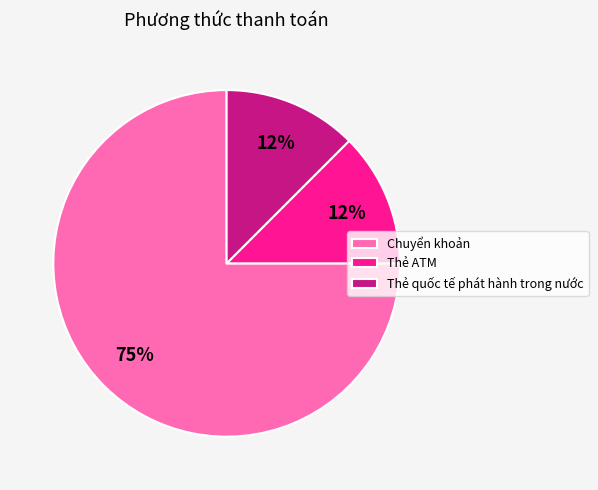

Do Chuyển khoản and Thẻ ATM together represent more than half of the pie?

Yes